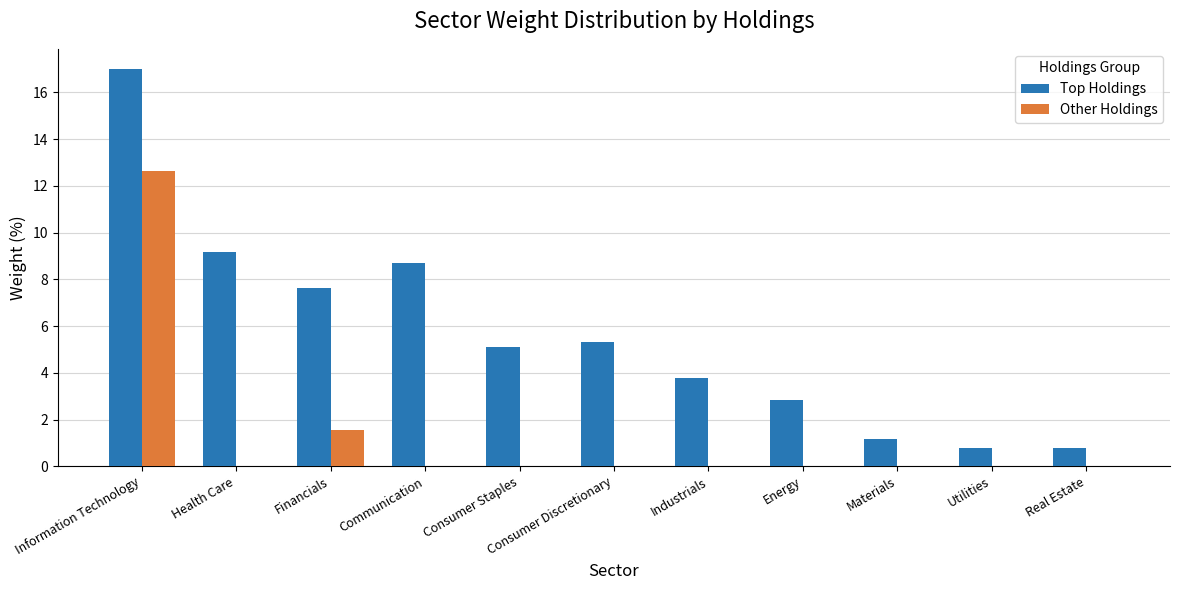

At which label is Other Holdings closest to 6?

Financials